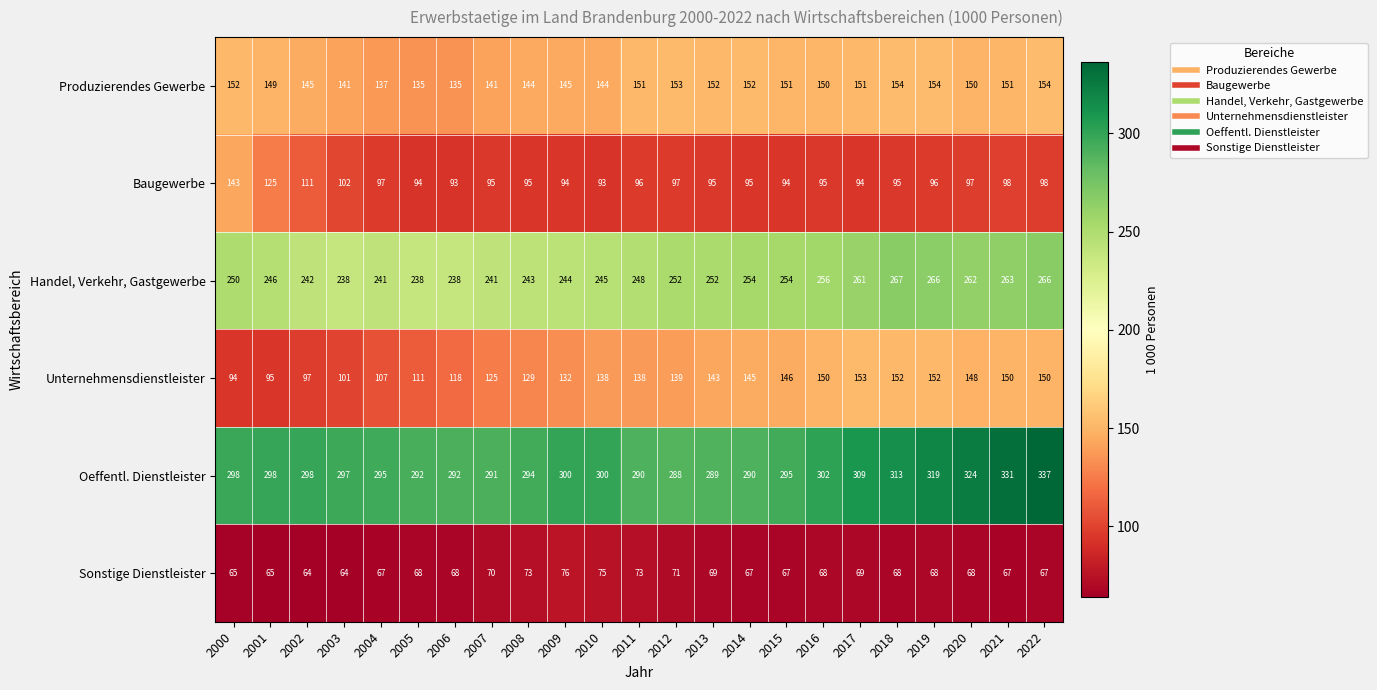

Rank the series by their maximum value, from highest to lowest.

Oeffentl. Dienstleister, Handel, Verkehr, Gastgewerbe, Produzierendes Gewerbe, Unternehmensdienstleister, Baugewerbe, Sonstige Dienstleister